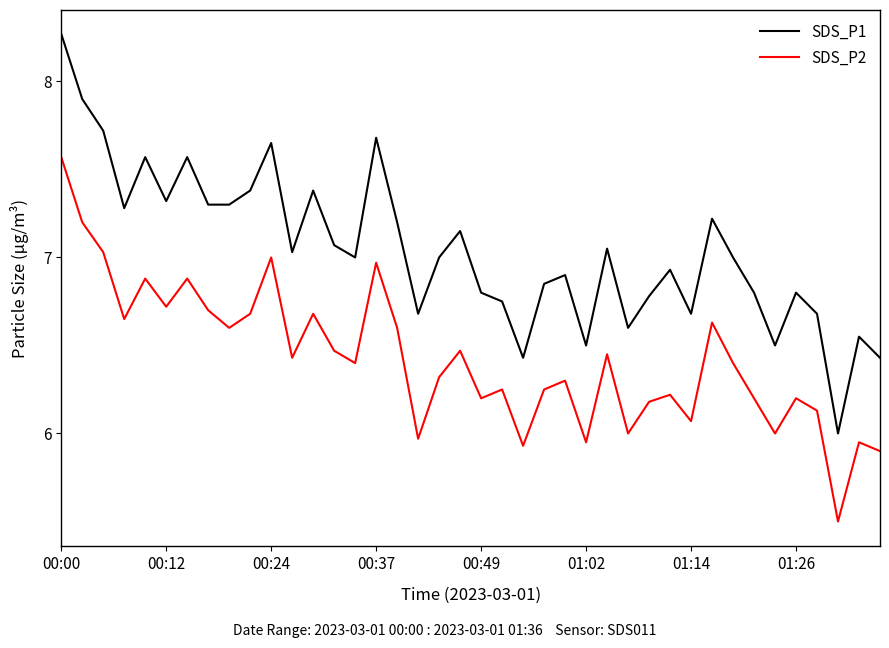

Which series has the widest spread of values?

SDS_P1